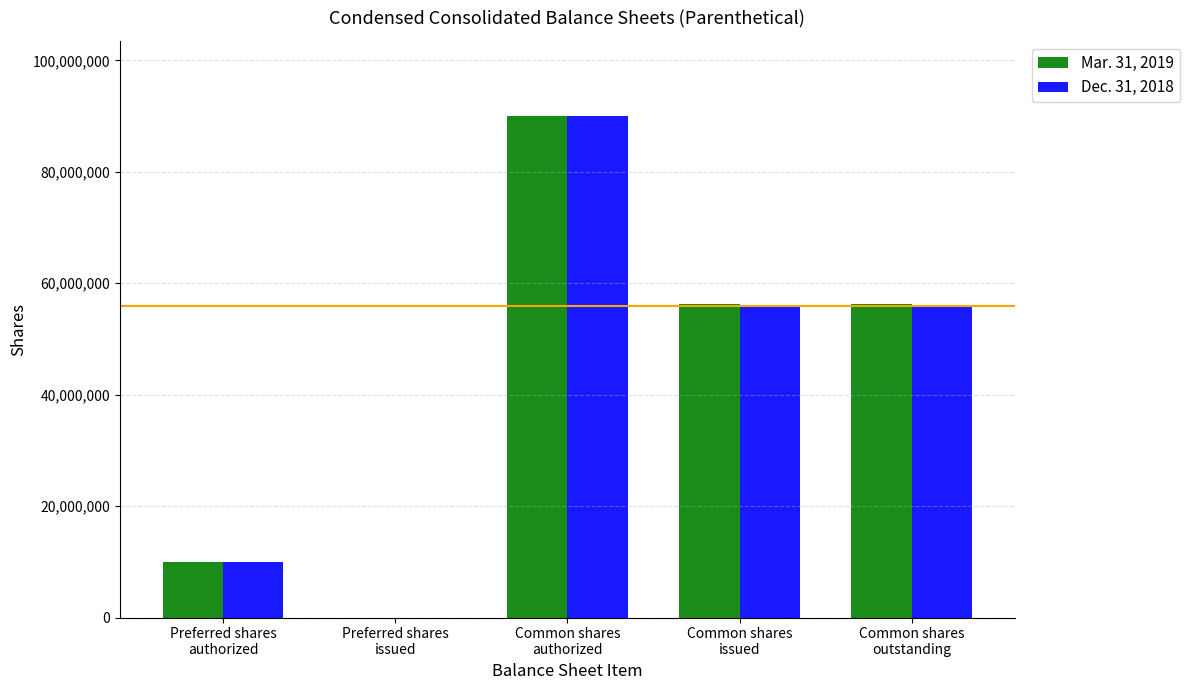

How many values in Dec. 31, 2018 are above zero?

4